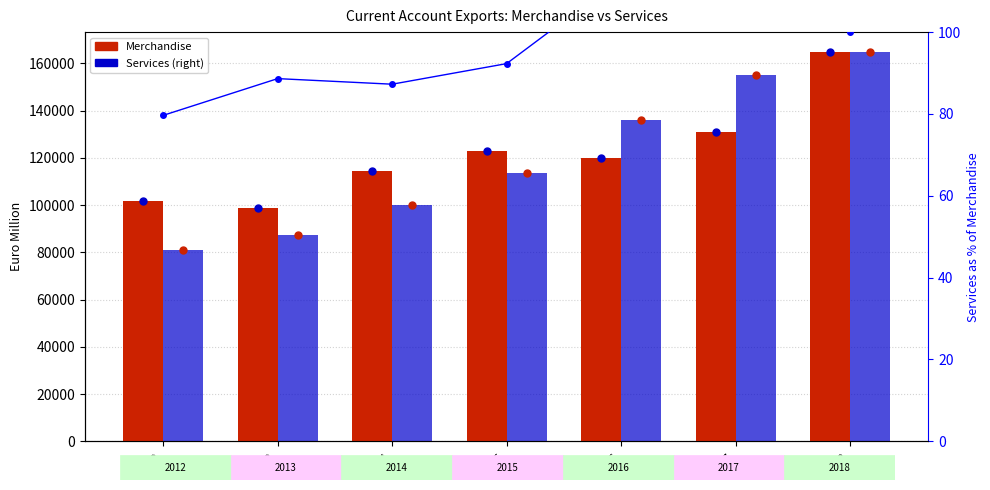

Which series has the widest spread of values?

Services